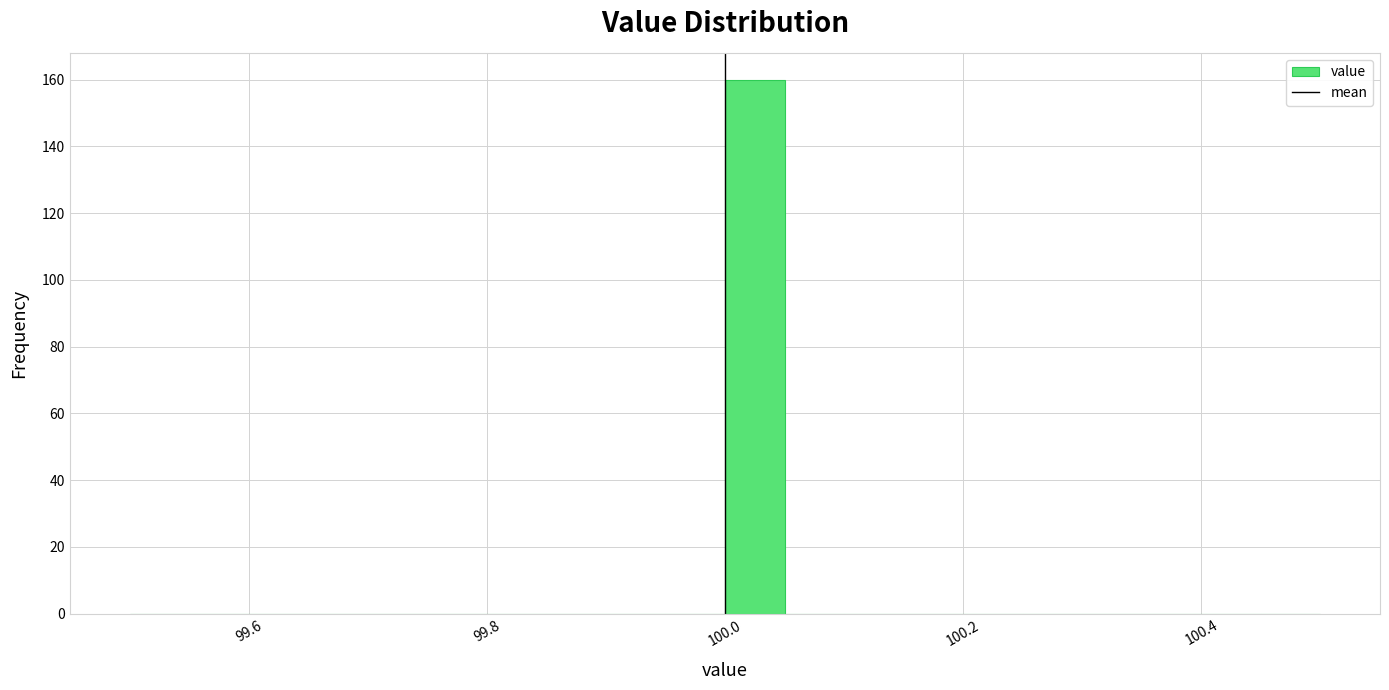

Read against the x-axis, roughly where is the centre of the tallest bar?

100.02